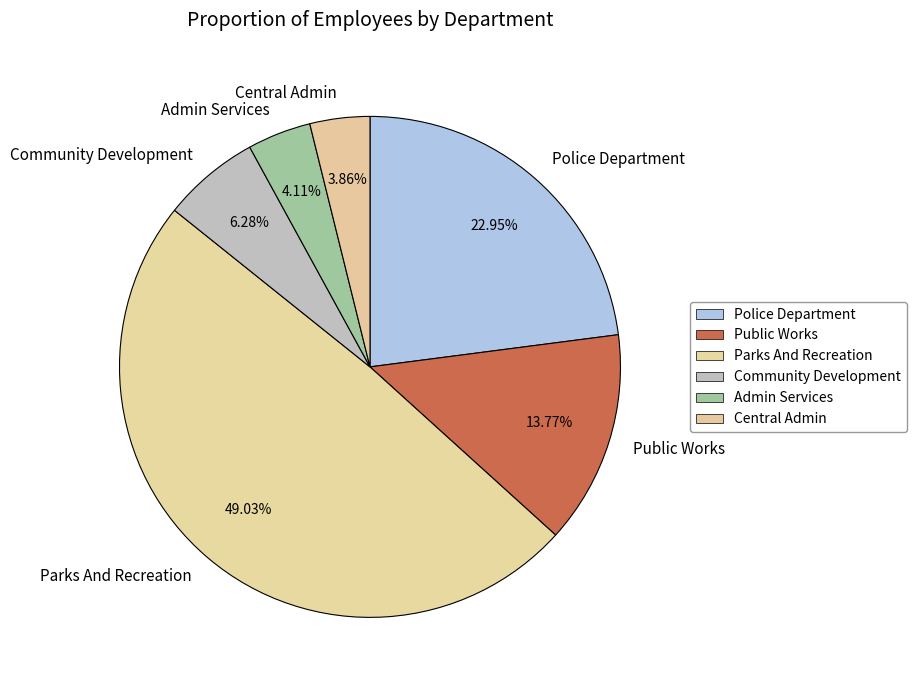

Is it true that Central Admin is 4% of the pie?

True